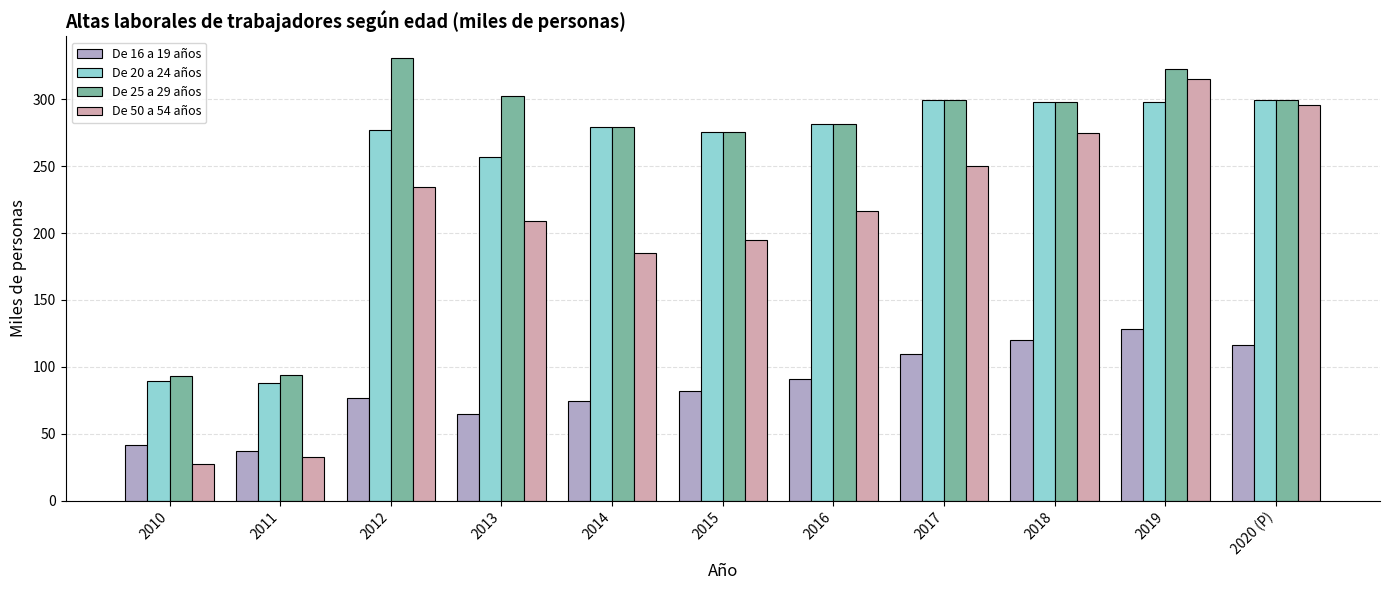

At 2012, list the series in order from largest to smallest.

De 25 a 29 años, De 20 a 24 años, De 50 a 54 años, De 16 a 19 años